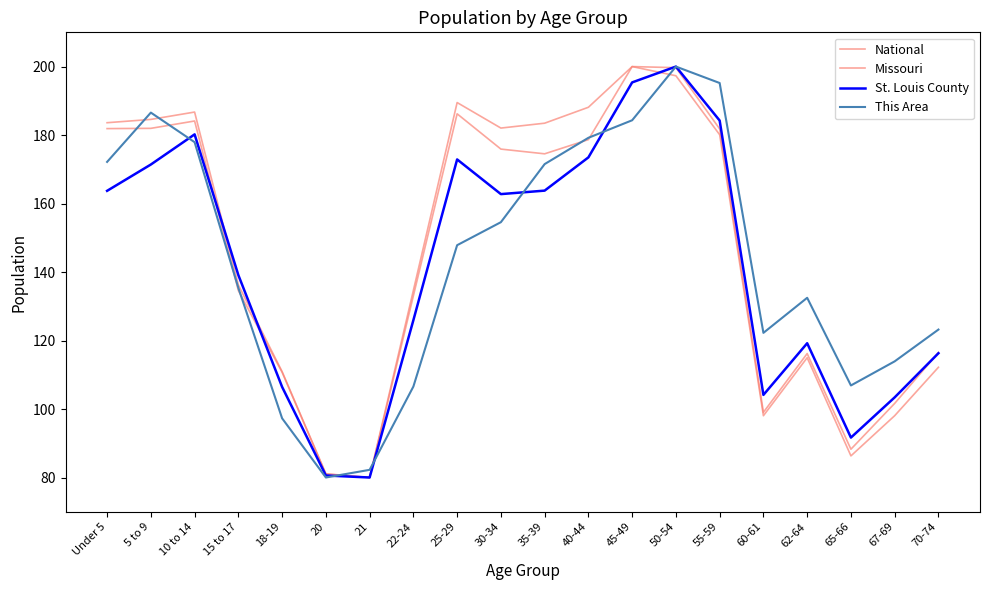

In Missouri, how many points are higher than both neighbors (excluding endpoints)?

4